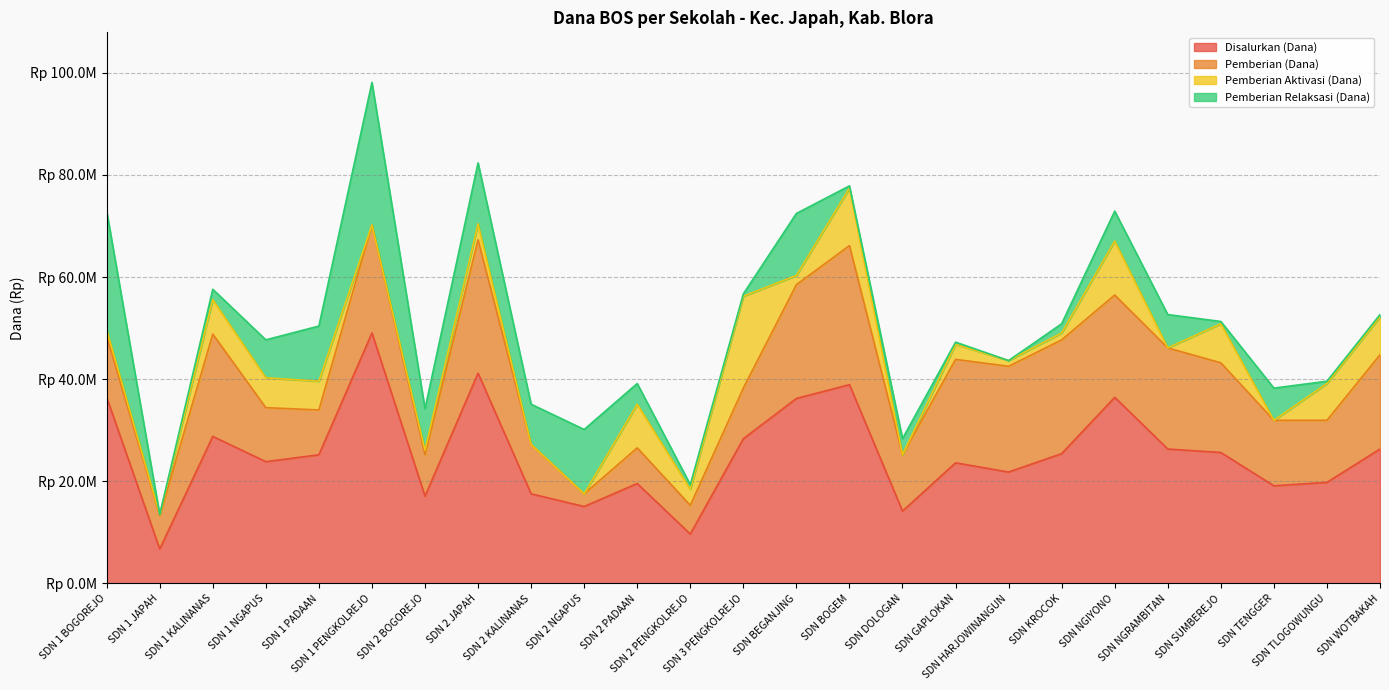

What is the difference between the maximum and second lowest values in the Pemberian Relaksasi (Dana) series?

27900000